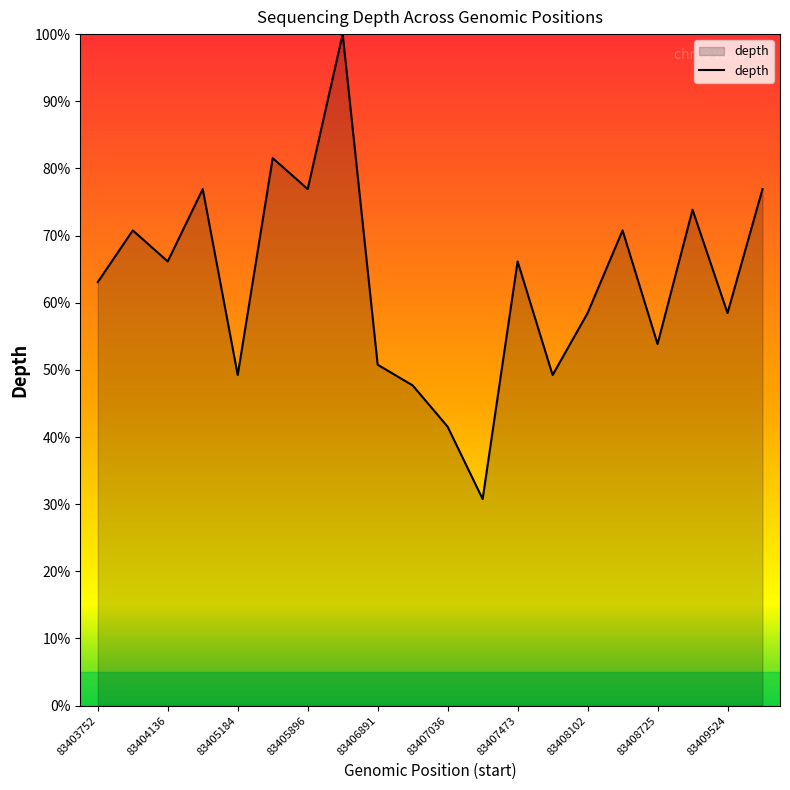

What is the difference between the maximum and minimum values?

69.2